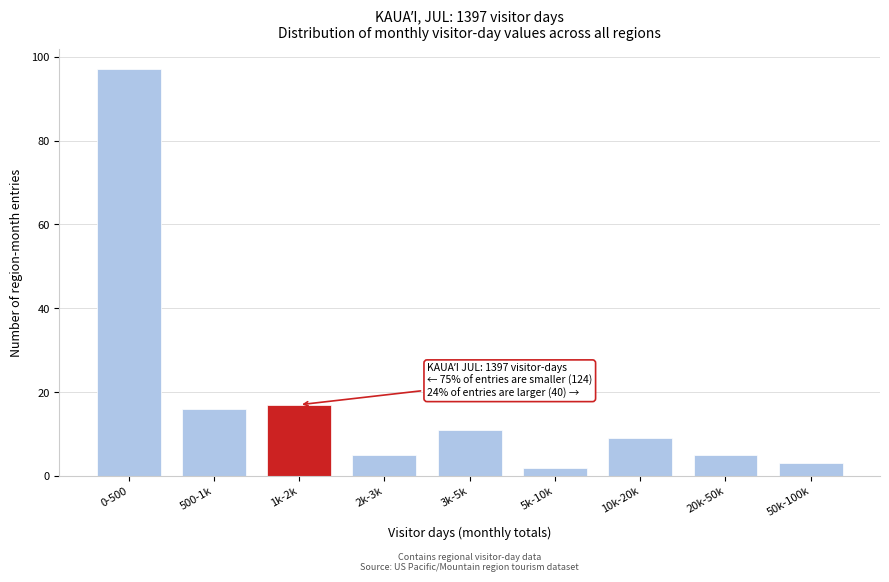

Reading right to left, list all the values displayed in this chart.

3	5	9	2	11	5	17	16	97